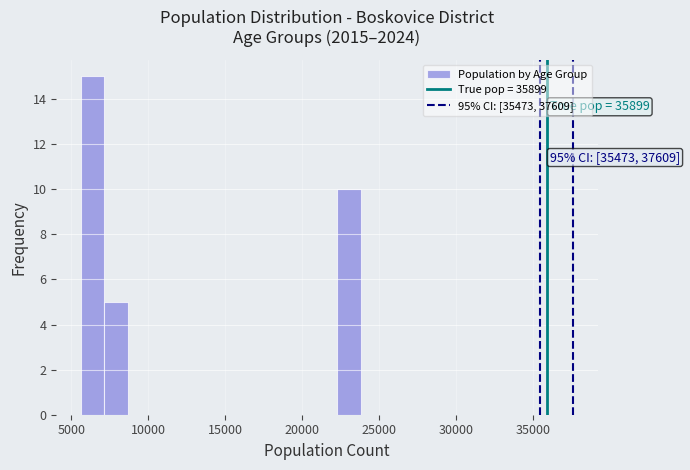

Read against the x-axis, roughly where is the centre of the tallest bar?

6500